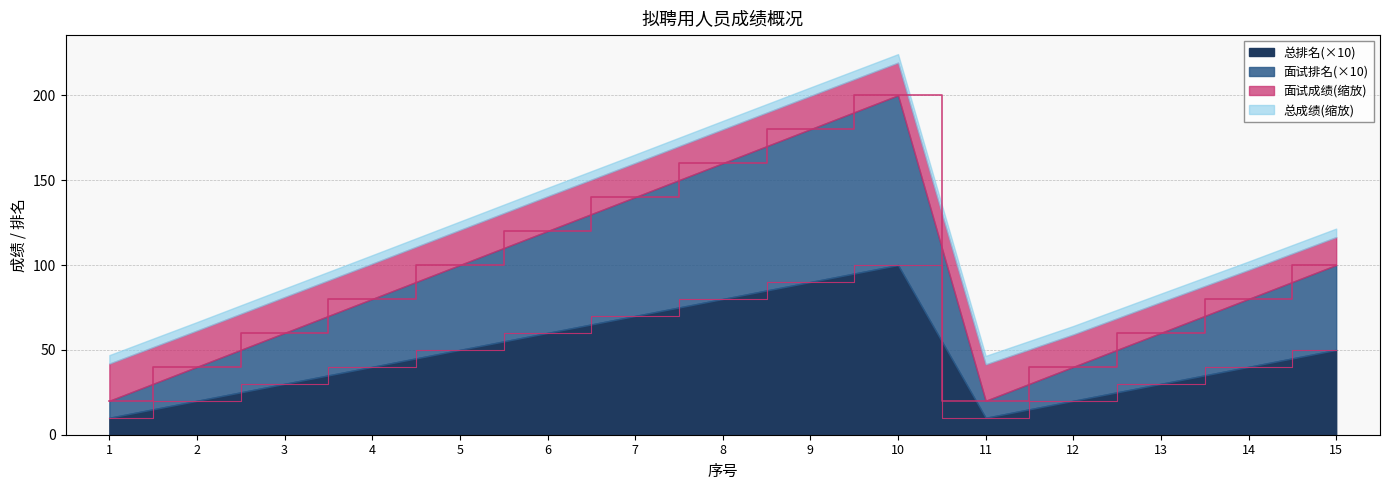

Is it true that 总排名(×10) equals 107 at 7?

False